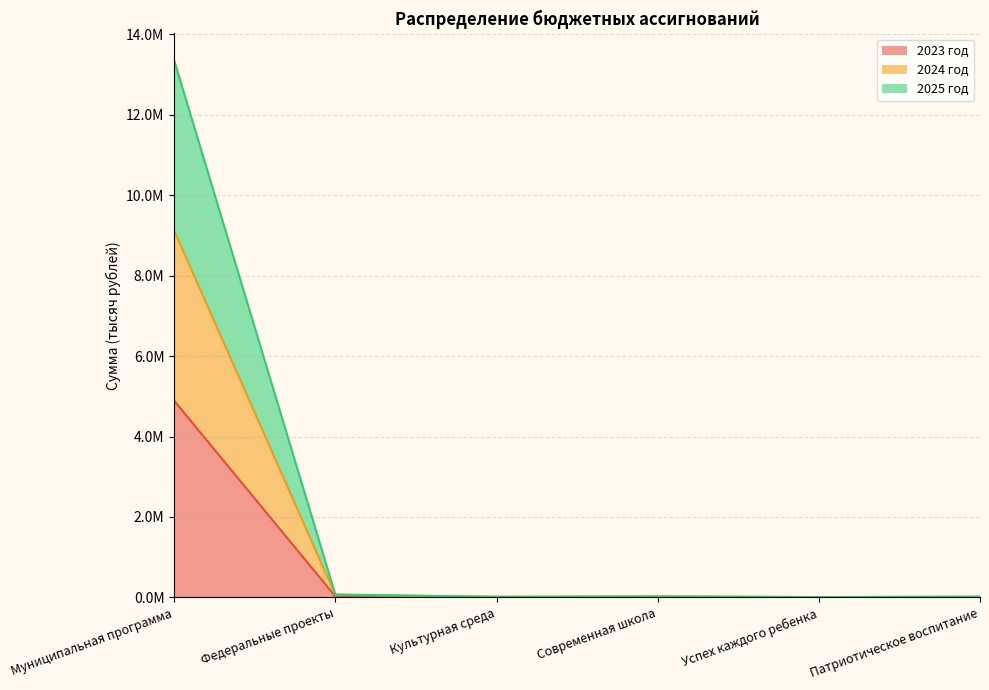

Rank the categories by 2023 год value from lowest to highest.

Успех каждого ребенка, Современная школа, Патриотическое воспитание, Культурная среда, Федеральные проекты, Муниципальная программа